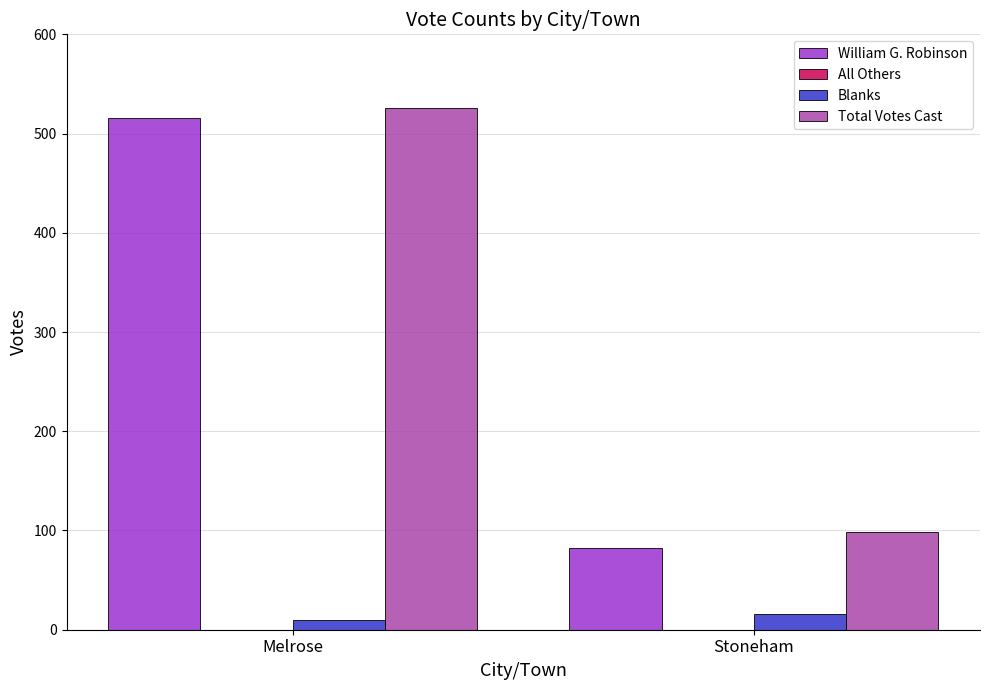

Which category has the lowest value in the Blanks series?

Melrose